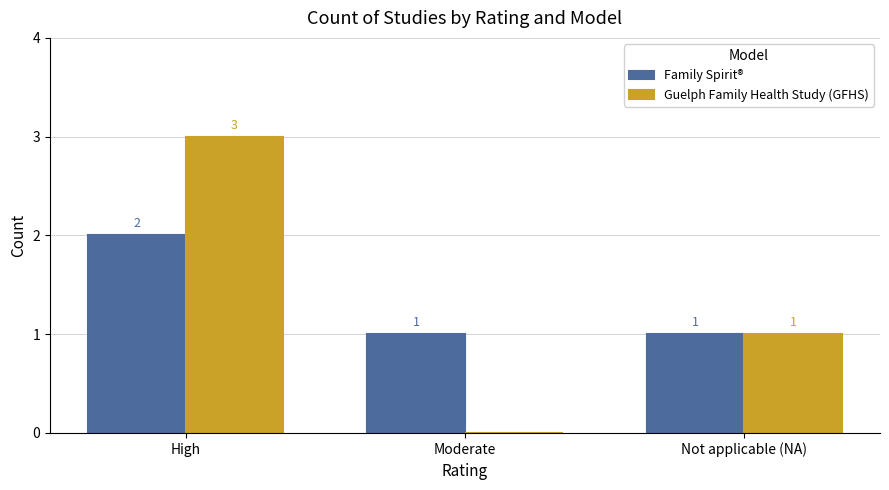

The Family Spirit® series shows 2 at High. True or false?

True